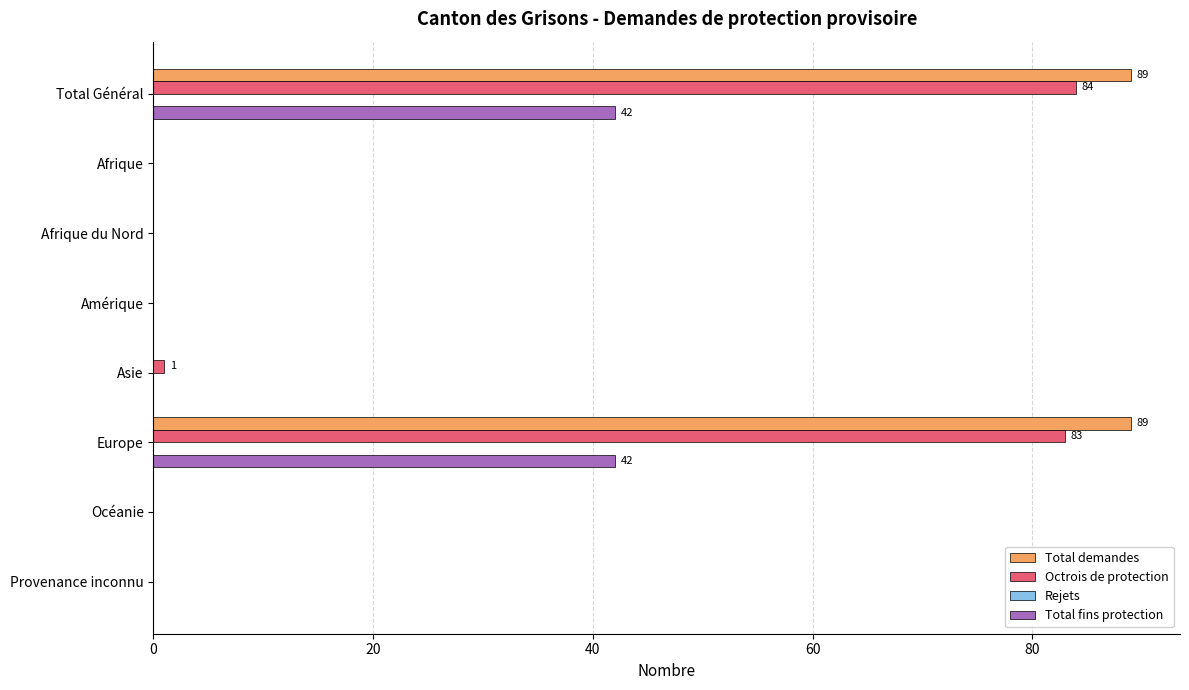

What is the sum of all Octrois de protection values?

168